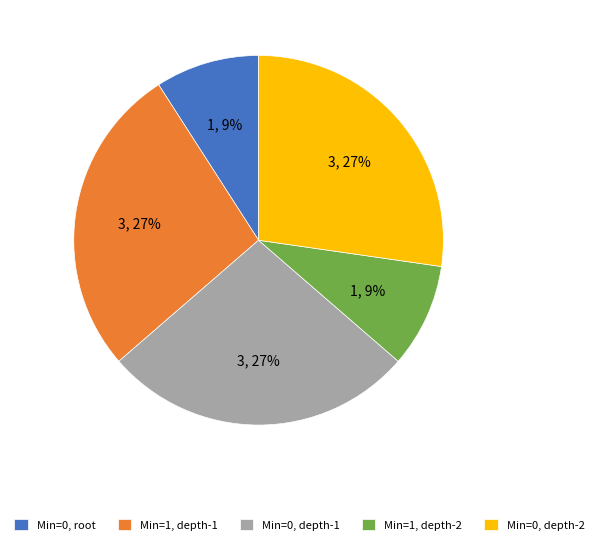

To the nearest percent, what percentage of the pie is Min=0, depth-1?

27%